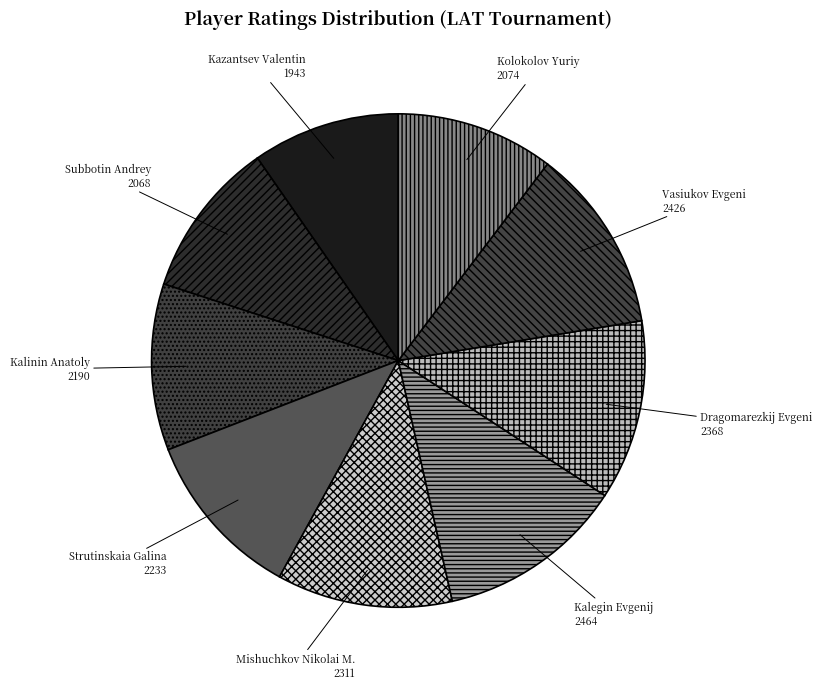

Does Kalegin Evgenij account for over 50% of the chart?

No